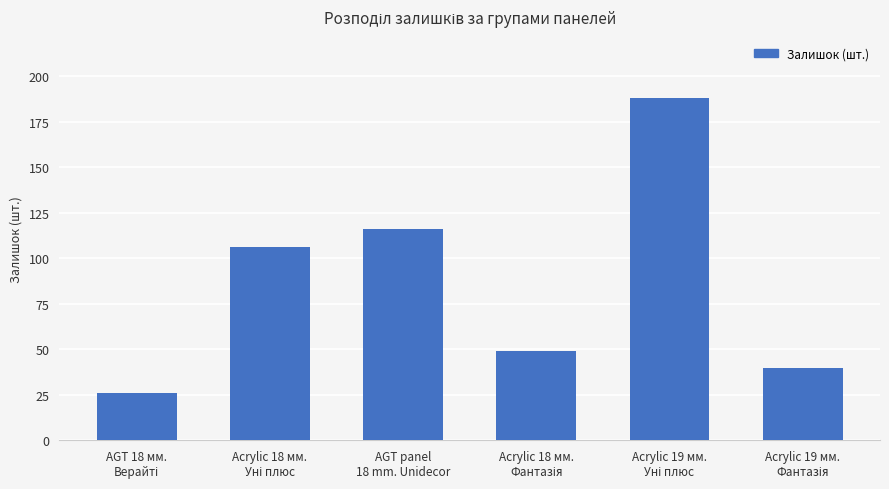

What is the sum of all values?

525